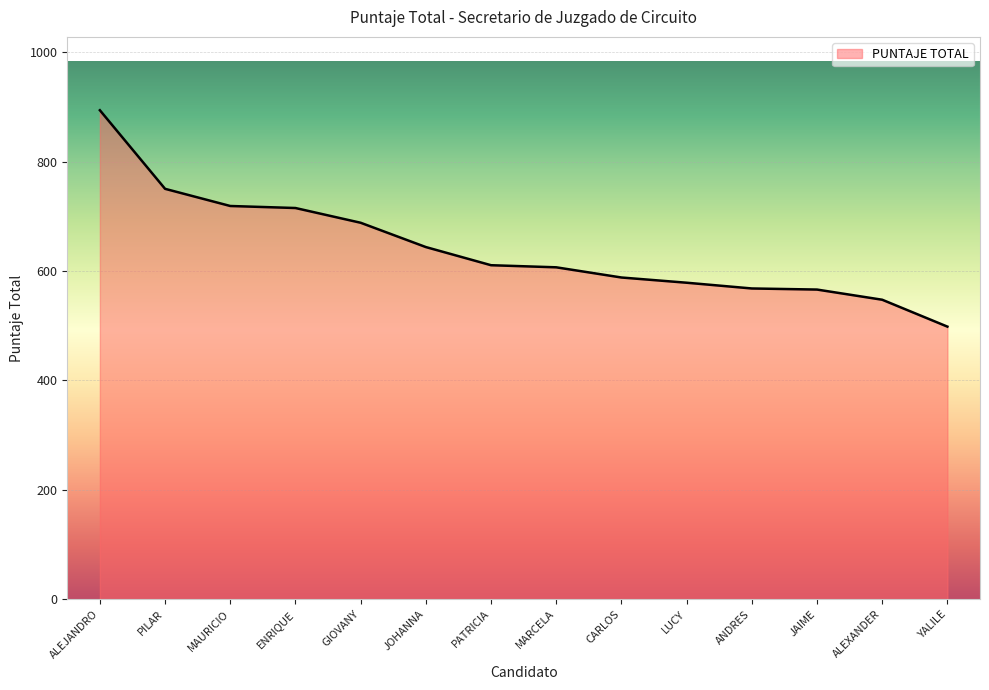

What is the greatest value displayed?

894.2